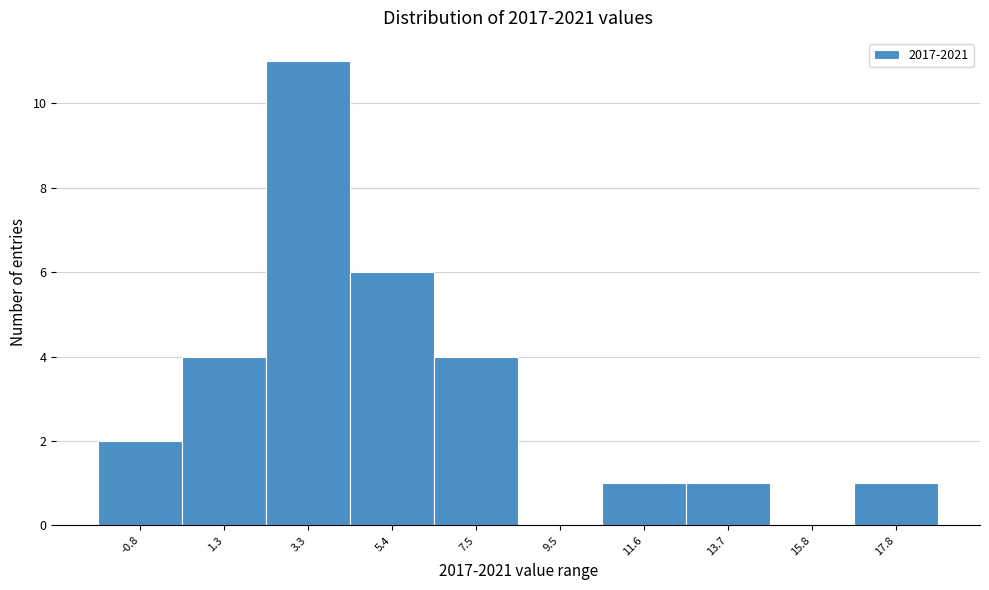

Reading left to right, transcribe all the data shown in this chart.

-0.8=2	1.3=4	3.3=11	5.4=6	7.5=4	9.5=0	11.6=1	13.7=1	15.8=0	17.8=1